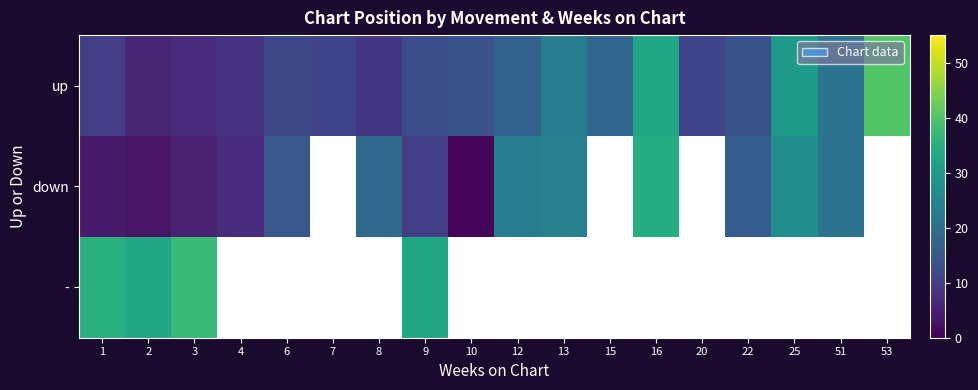

Which category has the lowest value across all series?

10